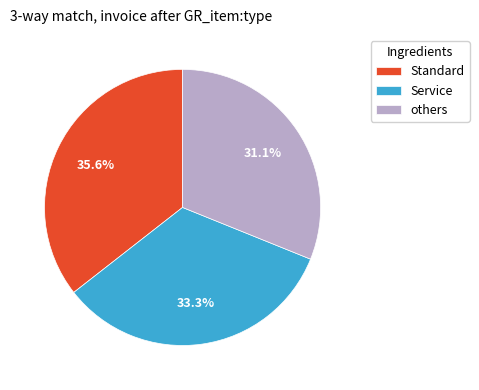

Is Service the majority of the pie?

No